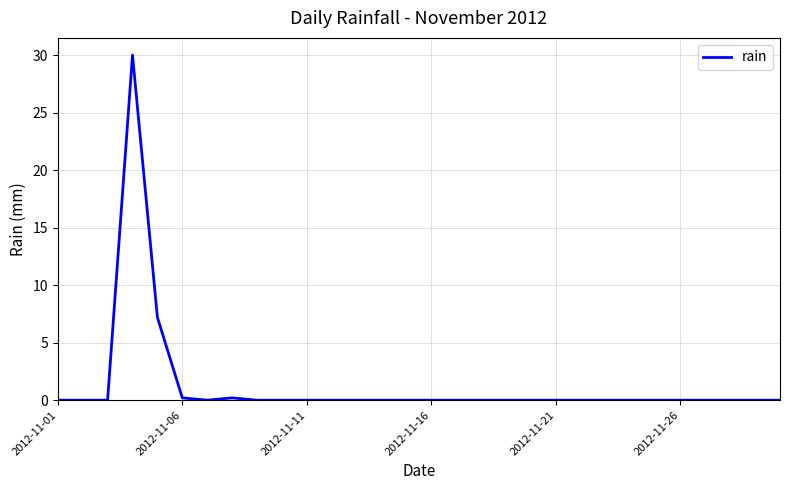

Does the chart have visible grid lines?

Yes